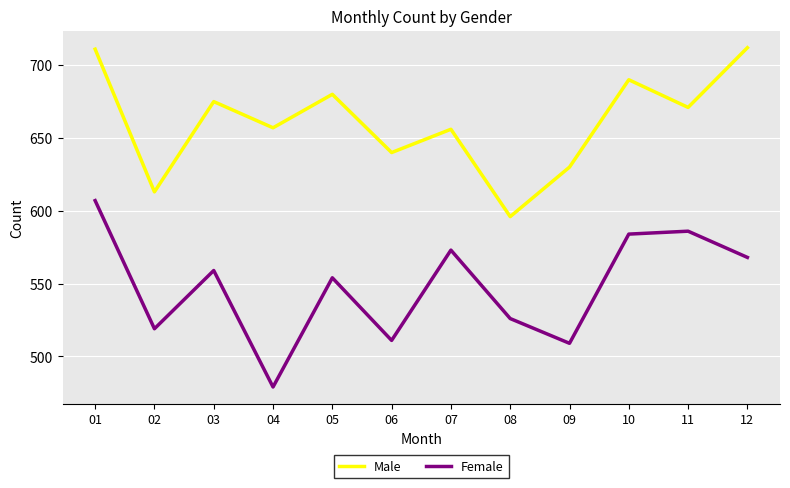

Rank the series by their average value, from lowest to highest.

Female, Male